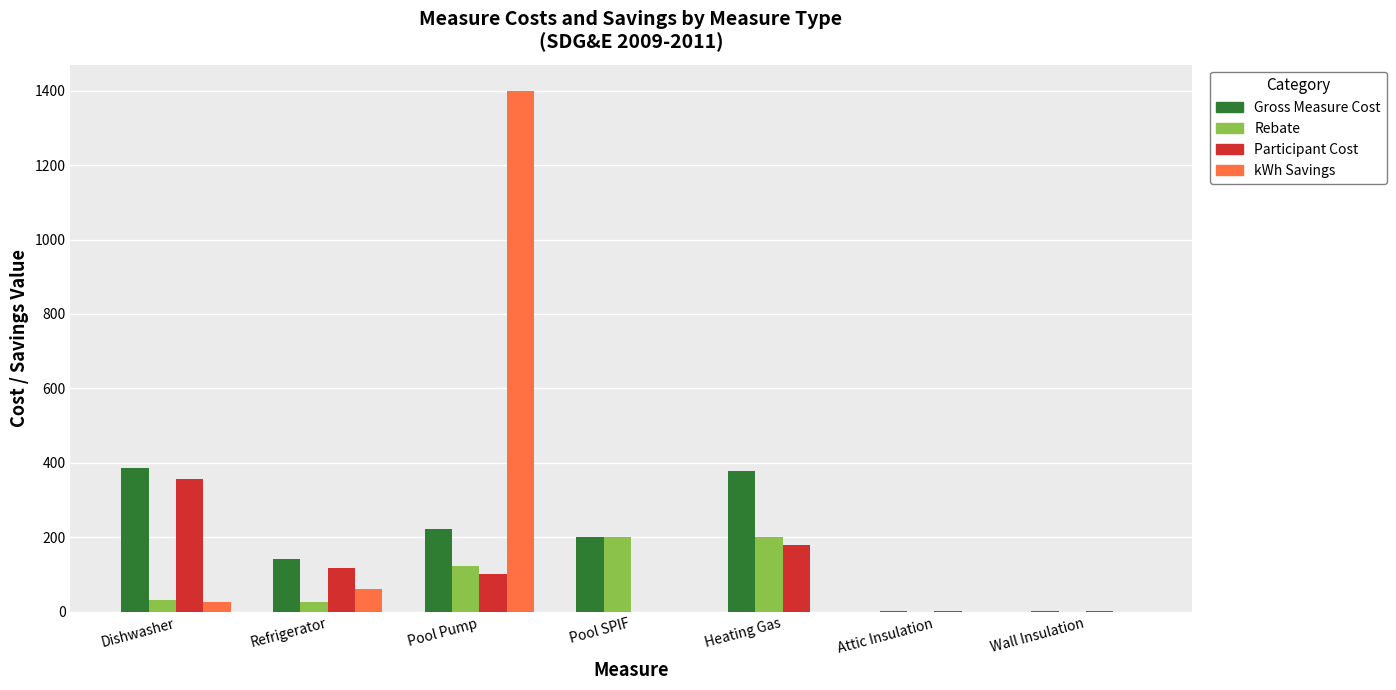

Are the bars grouped side by side (vs. stacked)?

Yes